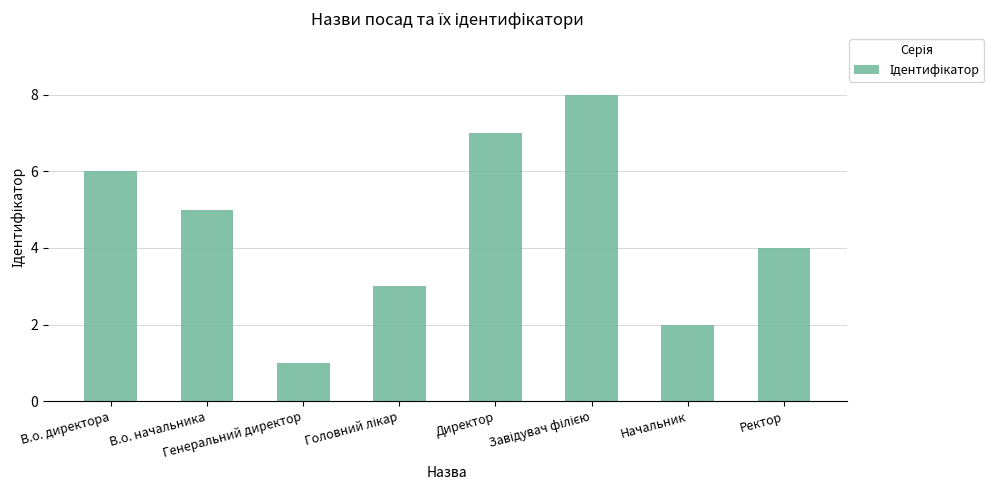

What is the greatest value displayed?

8